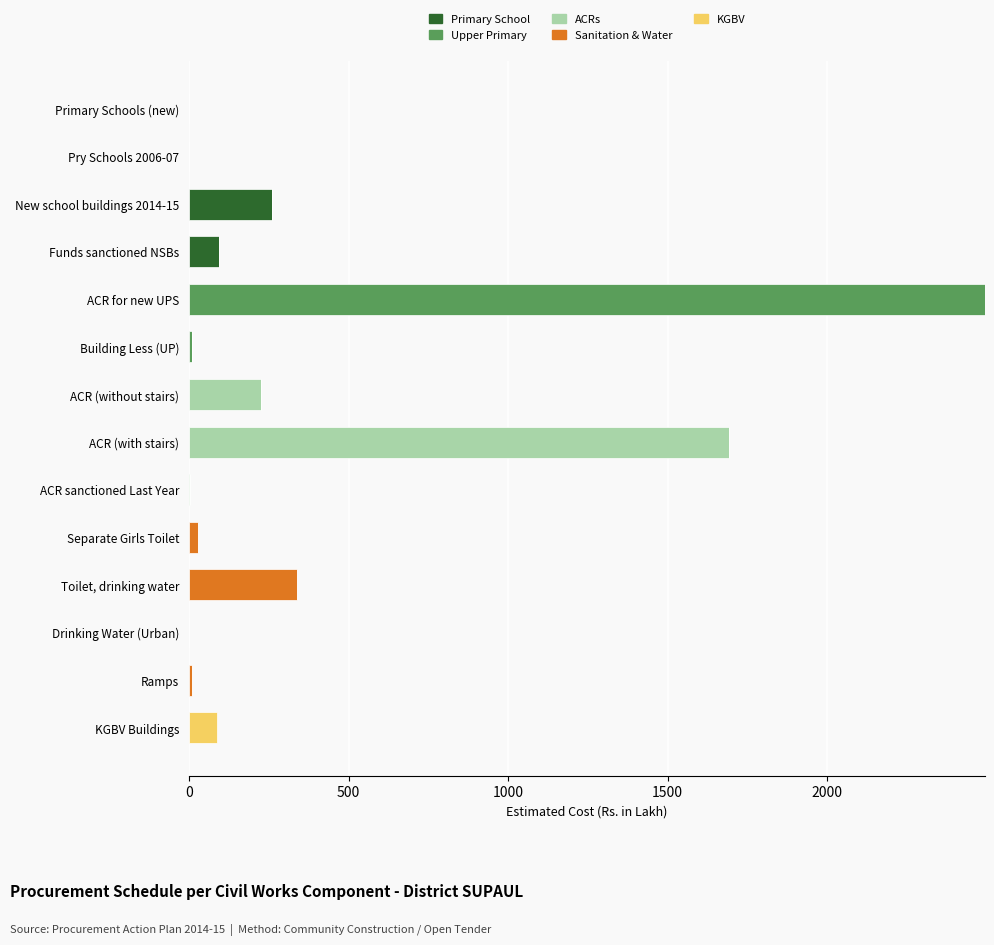

At which label does Primary School reach its peak?

New school buildings 2014-15